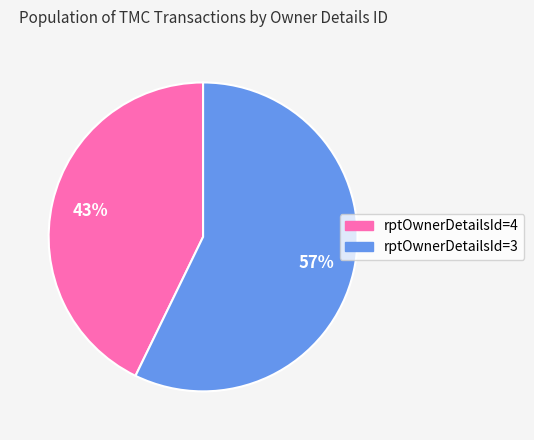

Count the number of slices in the pie.

2